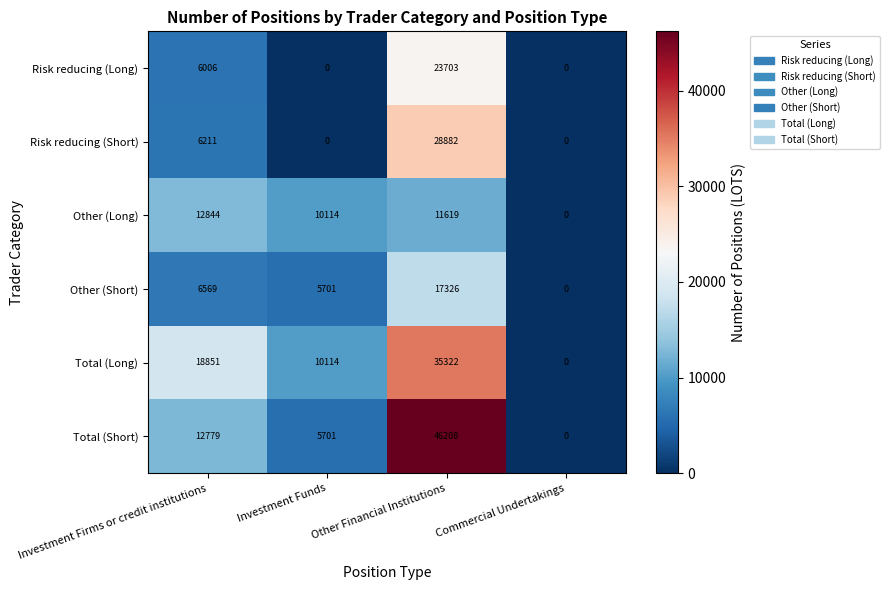

Rank the series by their maximum value, from highest to lowest.

Total (Short), Total (Long), Risk reducing (Short), Risk reducing (Long), Other (Short), Other (Long)